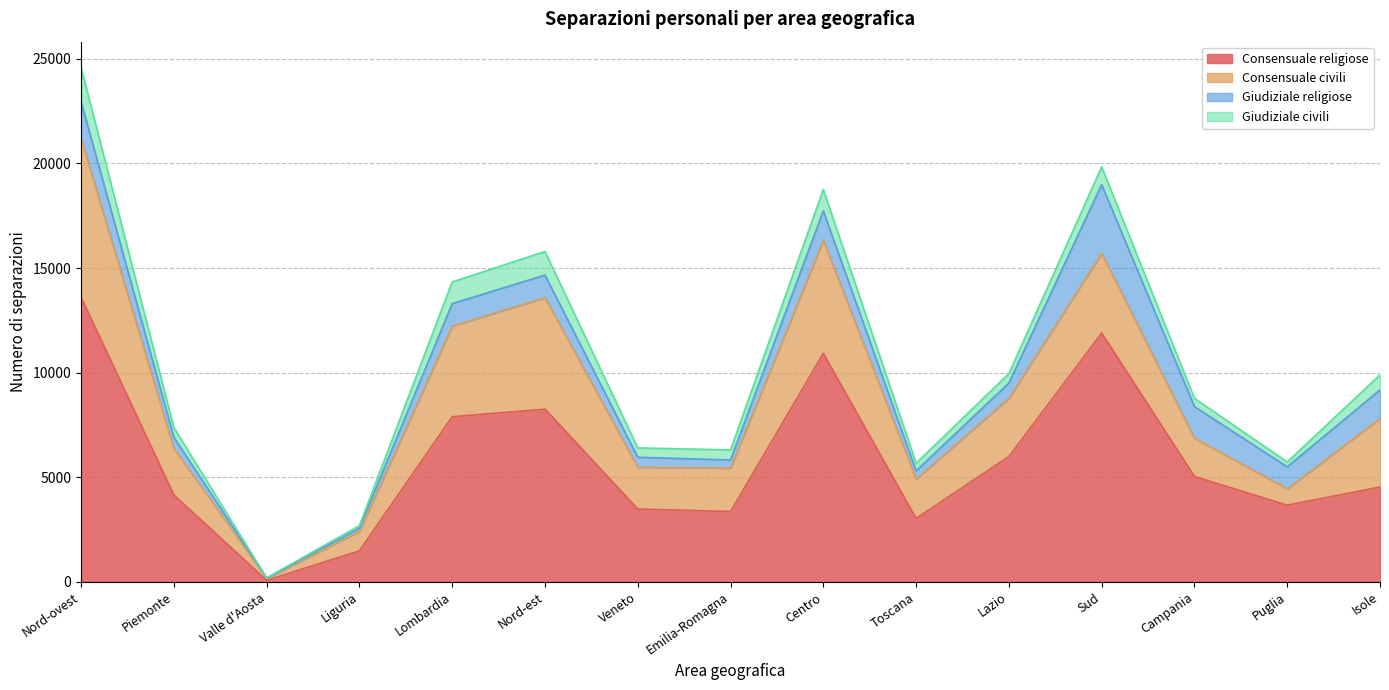

True or false: Consensuale religiose and Giudiziale religiose cross at least once.

False